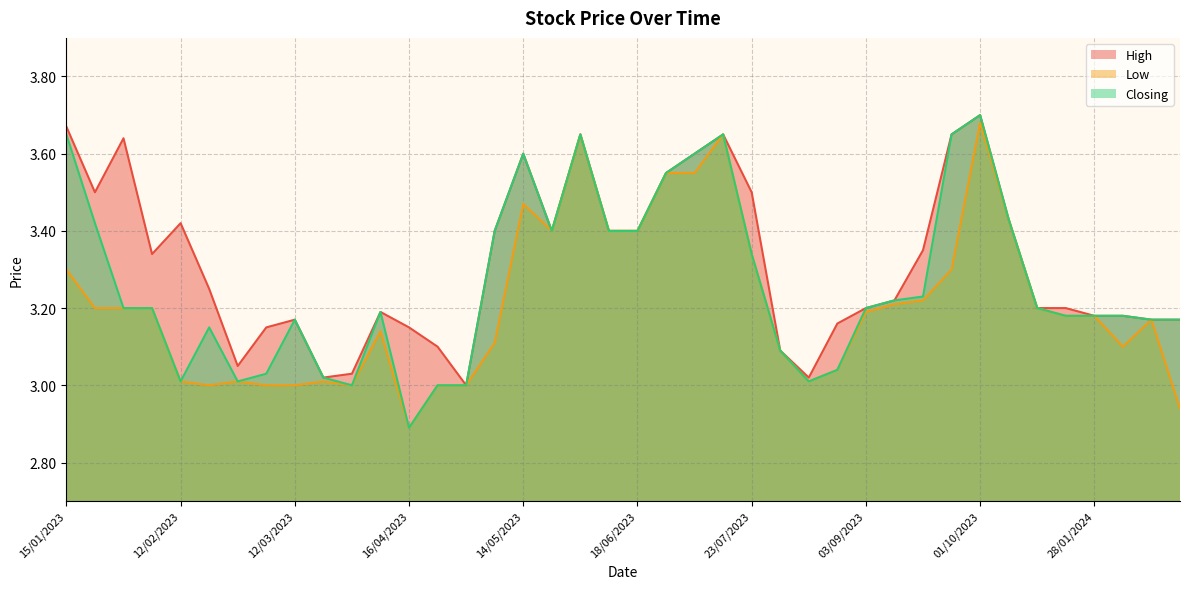

What is the difference between the High values at 15/10/2023 and 30/07/2023?

0.3